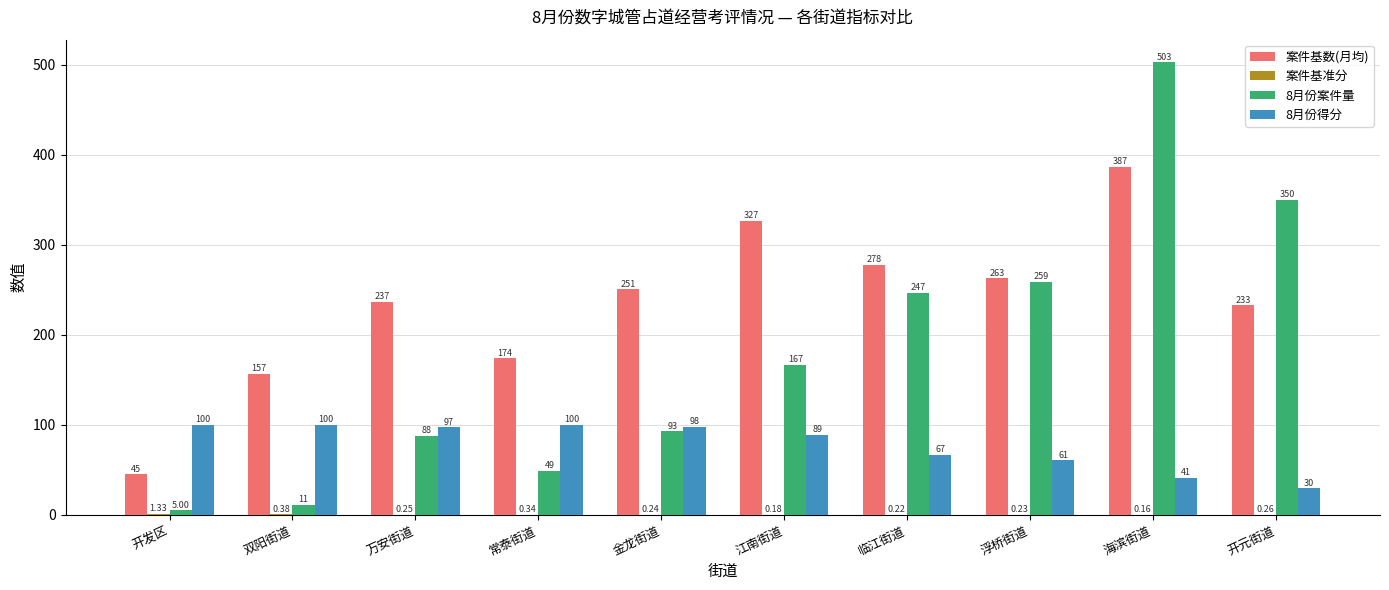

What is the maximum value shown in the chart?

503.0